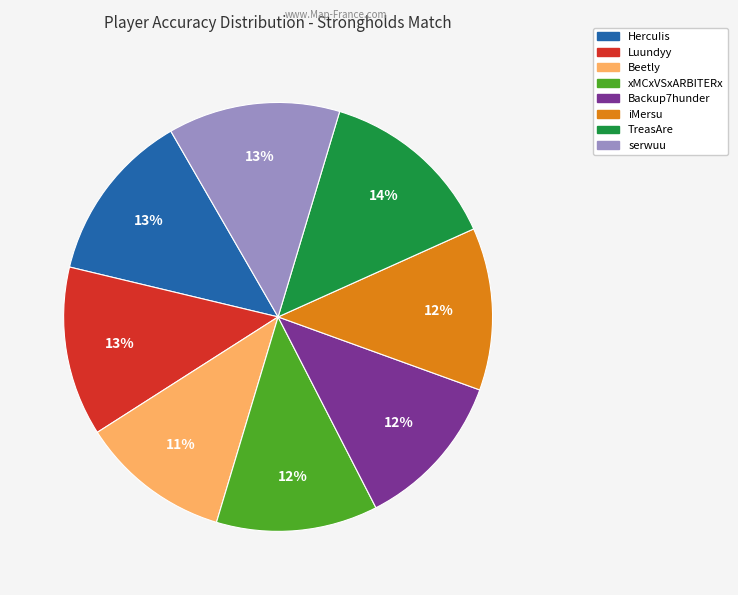

Combined, do Backup7hunder and HercuIis account for over 50%?

No